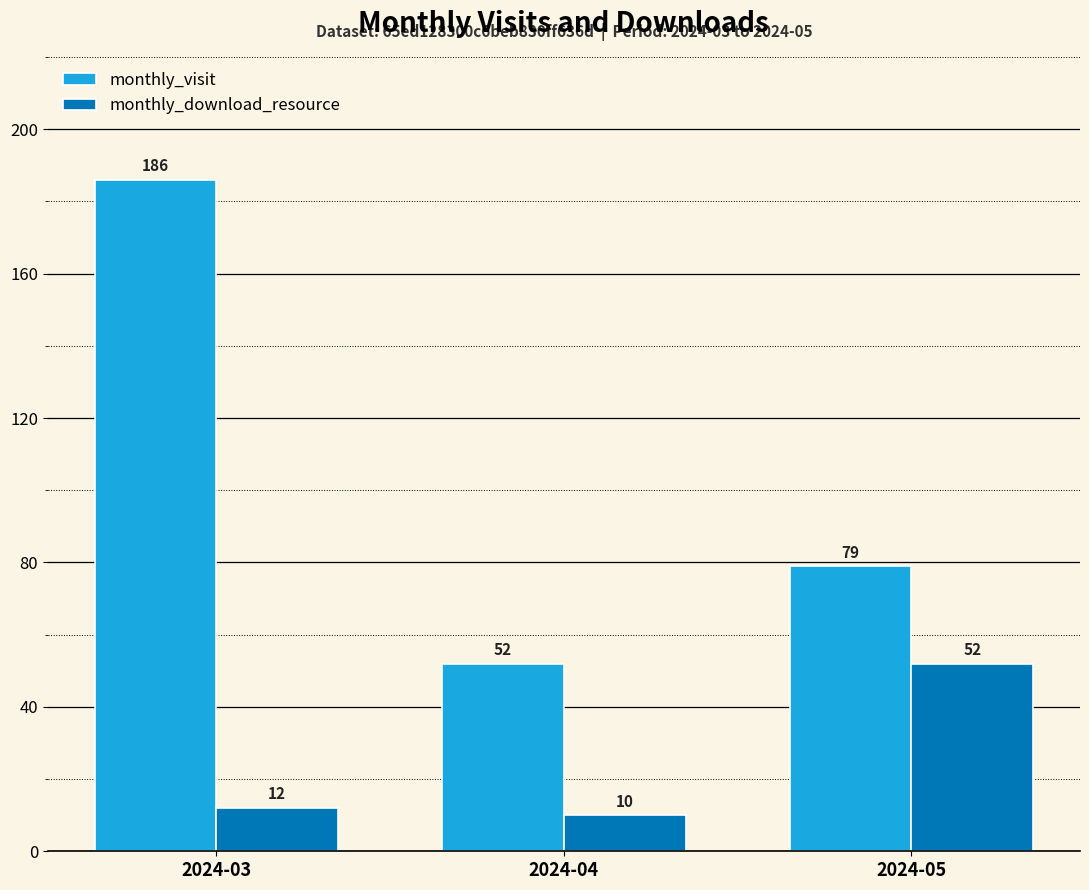

Does the chart contain any negative values?

No